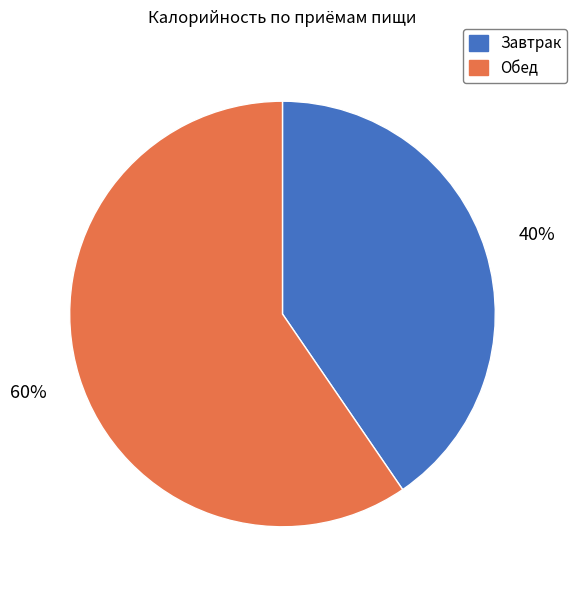

Which has a higher value, Завтрак or Обед?

Обед